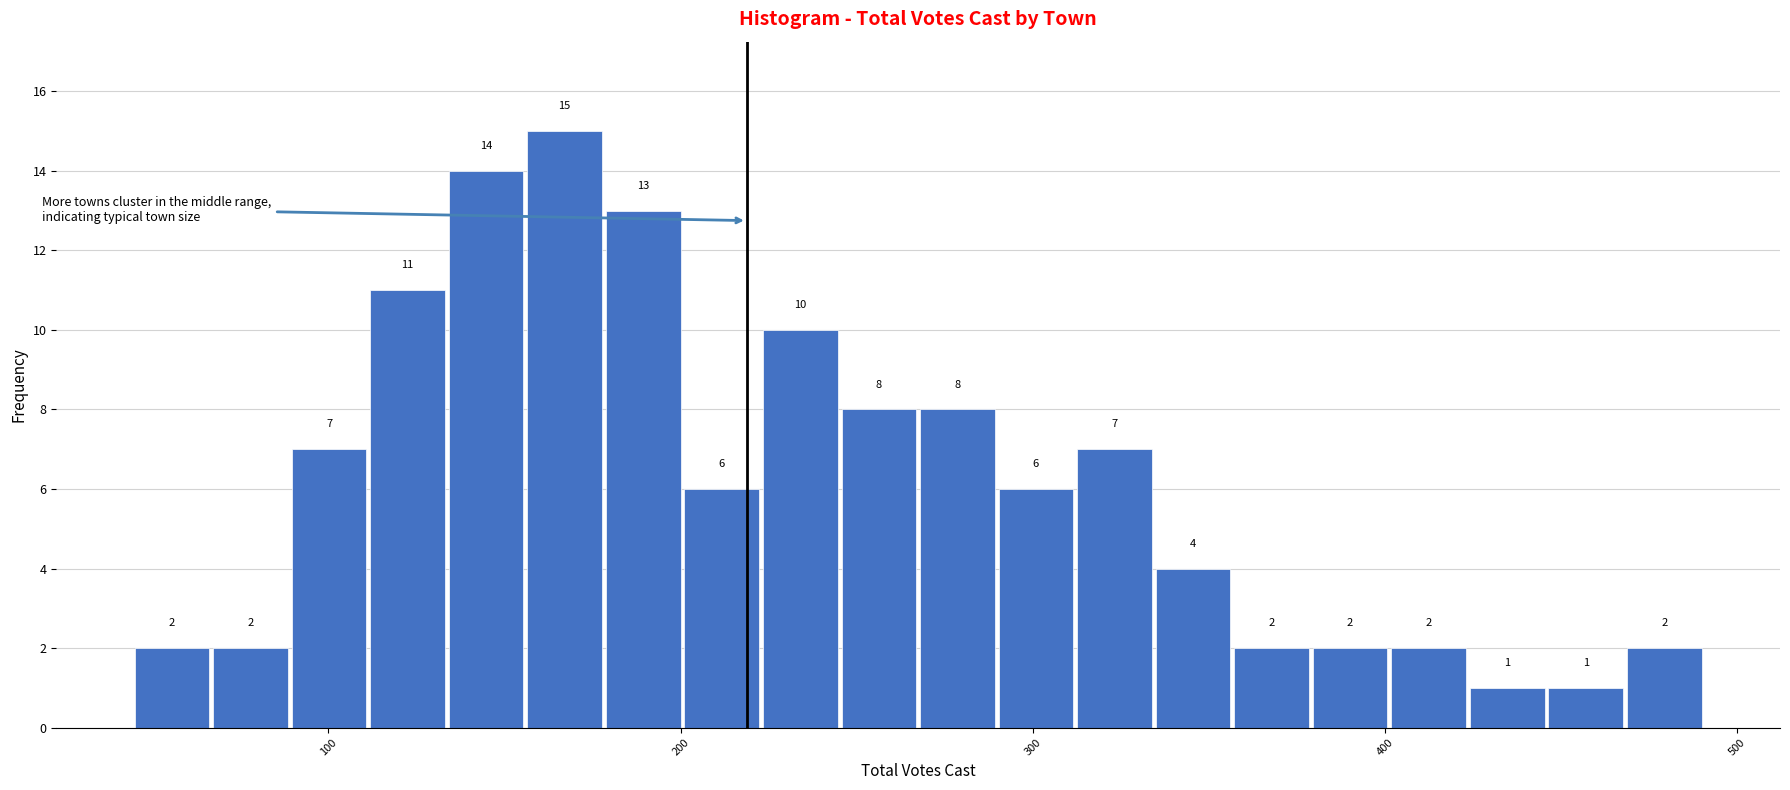

Around what value on the x-axis is the tallest bar? Give the approximate position of its centre, as read against the axis.

170